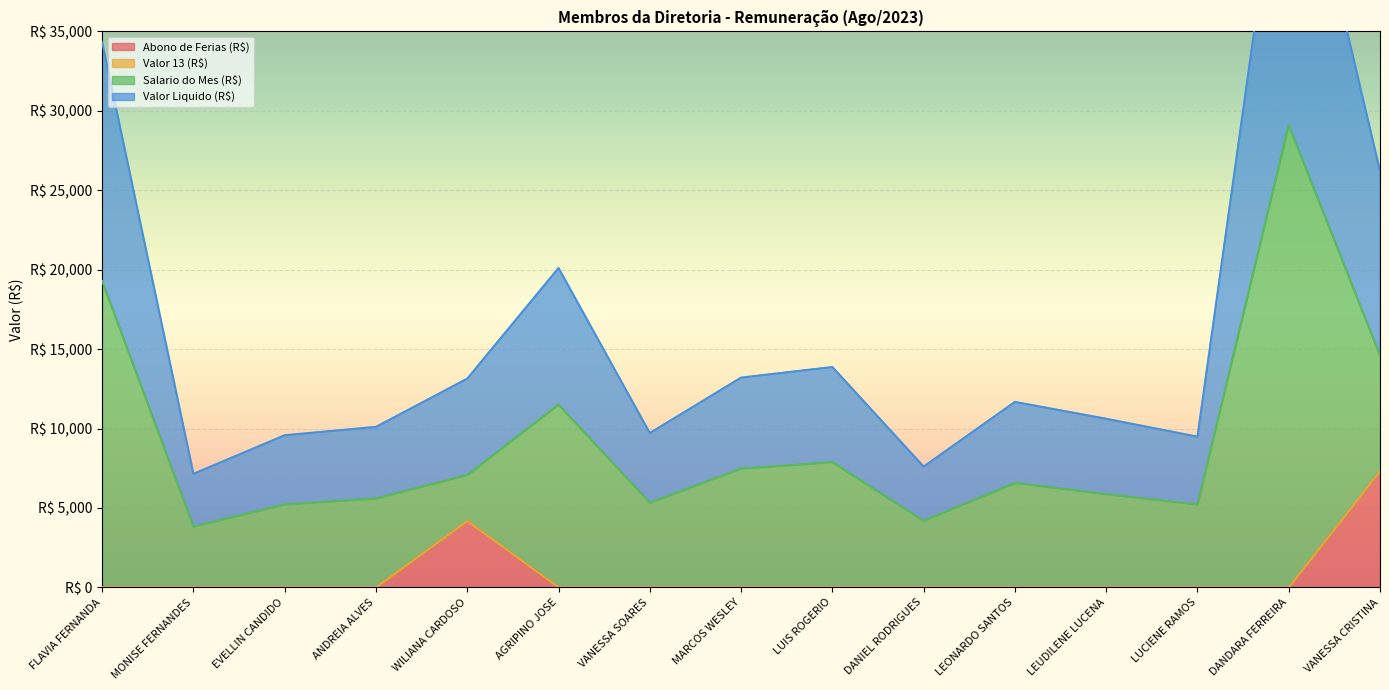

What is the difference between the maximum and minimum values in the Valor Liquido (R$) series?

43411.3